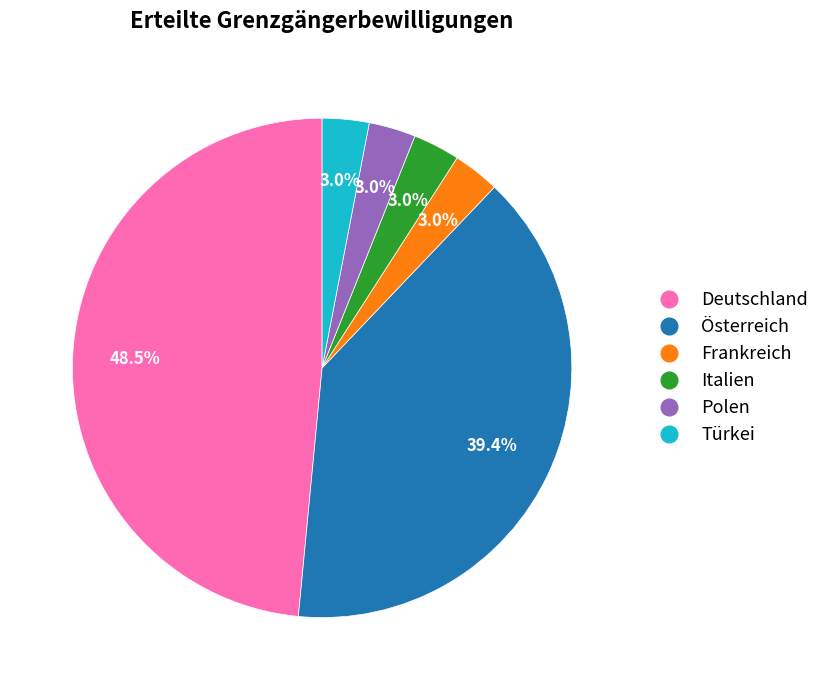

Which category has the biggest portion of the pie?

Deutschland